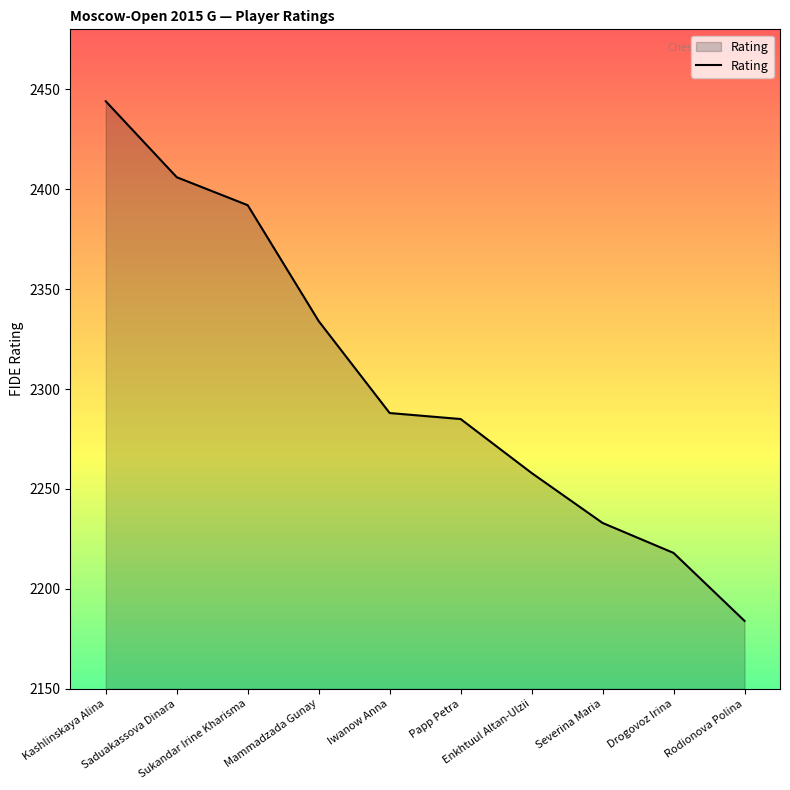

List the labels in order of value, largest first.

Kashlinskaya Alina, Saduakassova Dinara, Sukandar Irine Kharisma, Mammadzada Gunay, Iwanow Anna, Papp Petra, Enkhtuul Altan-Ulzii, Severina Maria, Drogovoz Irina, Rodionova Polina